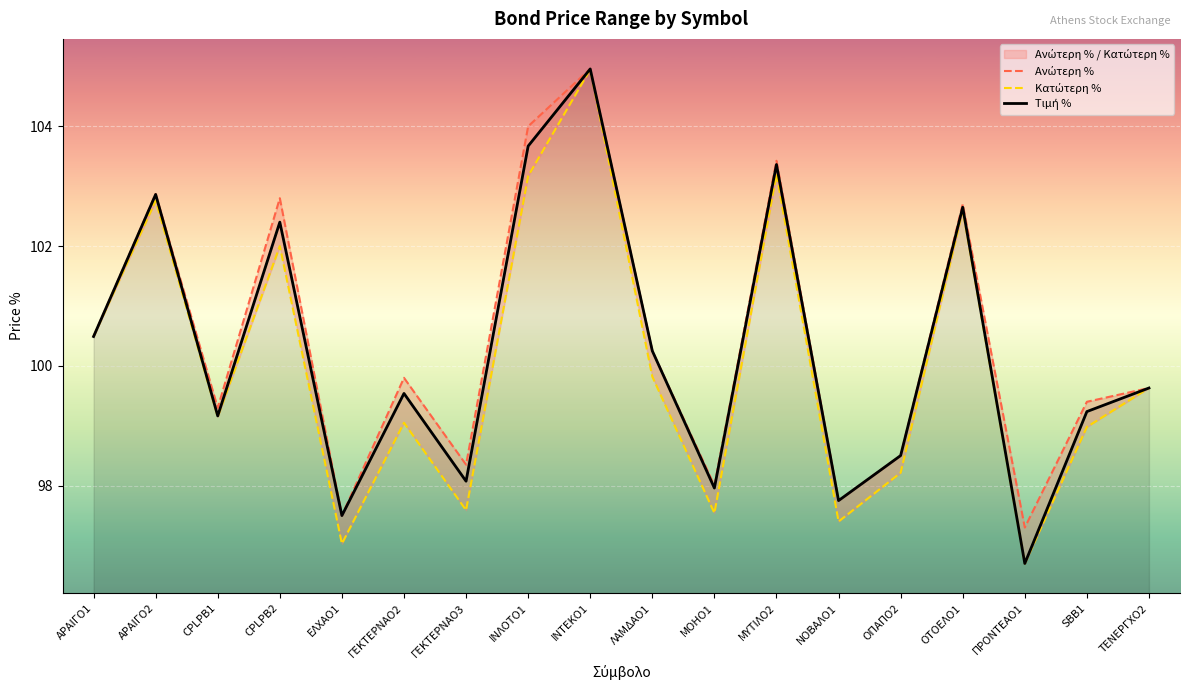

Reading left to right, what are all the values shown in this chart?

Ανώτερη %: 100.5	102.9	99.3	102.8	97.5	99.8	98.3	104.0	105.0	100.2	98.0	103.4	97.8	98.5	102.7	97.3	99.4	99.6
Κατώτερη %: 100.5	102.8	99.2	102.0	97.0	99.0	97.6	103.2	105.0	99.8	97.5	103.2	97.4	98.2	102.6	96.7	99.0	99.6
Τιμή %: 100.5	102.9	99.2	102.4	97.5	99.5	98.1	103.7	105.0	100.2	98.0	103.4	97.8	98.5	102.6	96.7	99.2	99.6